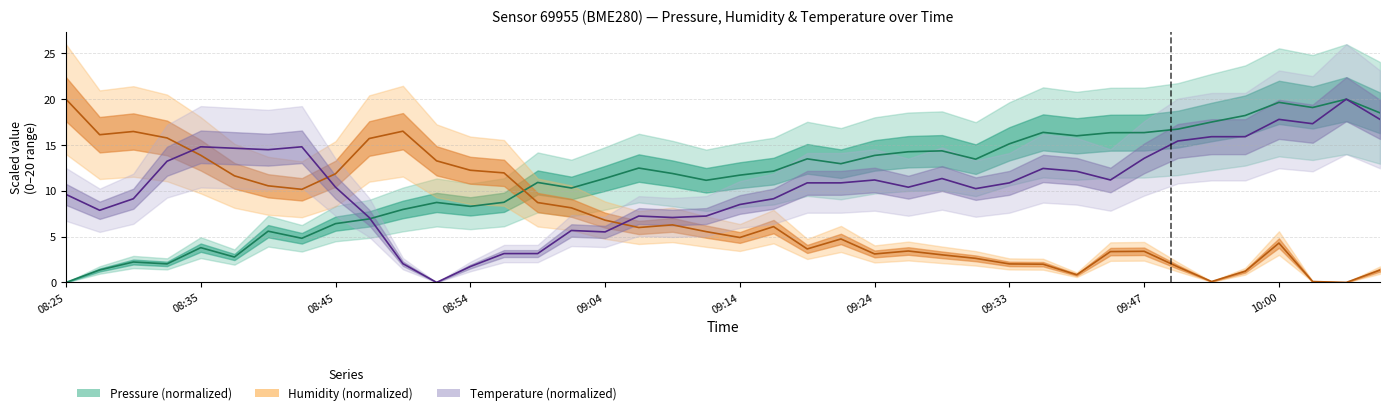

Is it true that Humidity (normalized) equals 6.8 at 09:04?

True